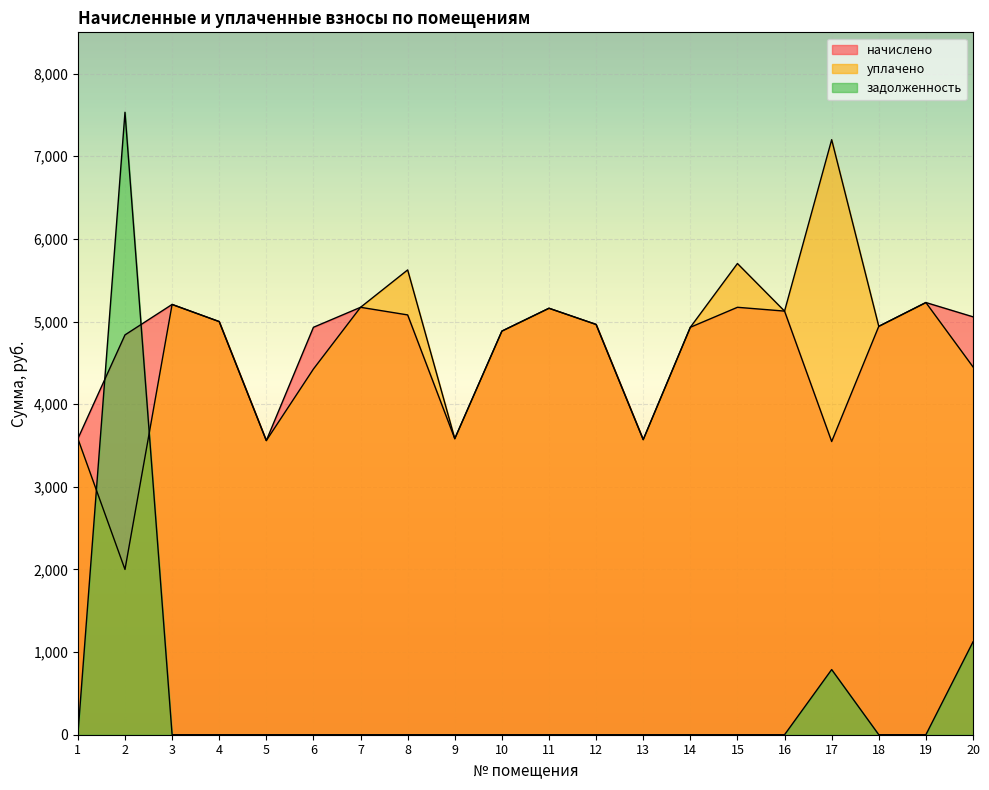

Which has a higher value, 13 or 8?

8